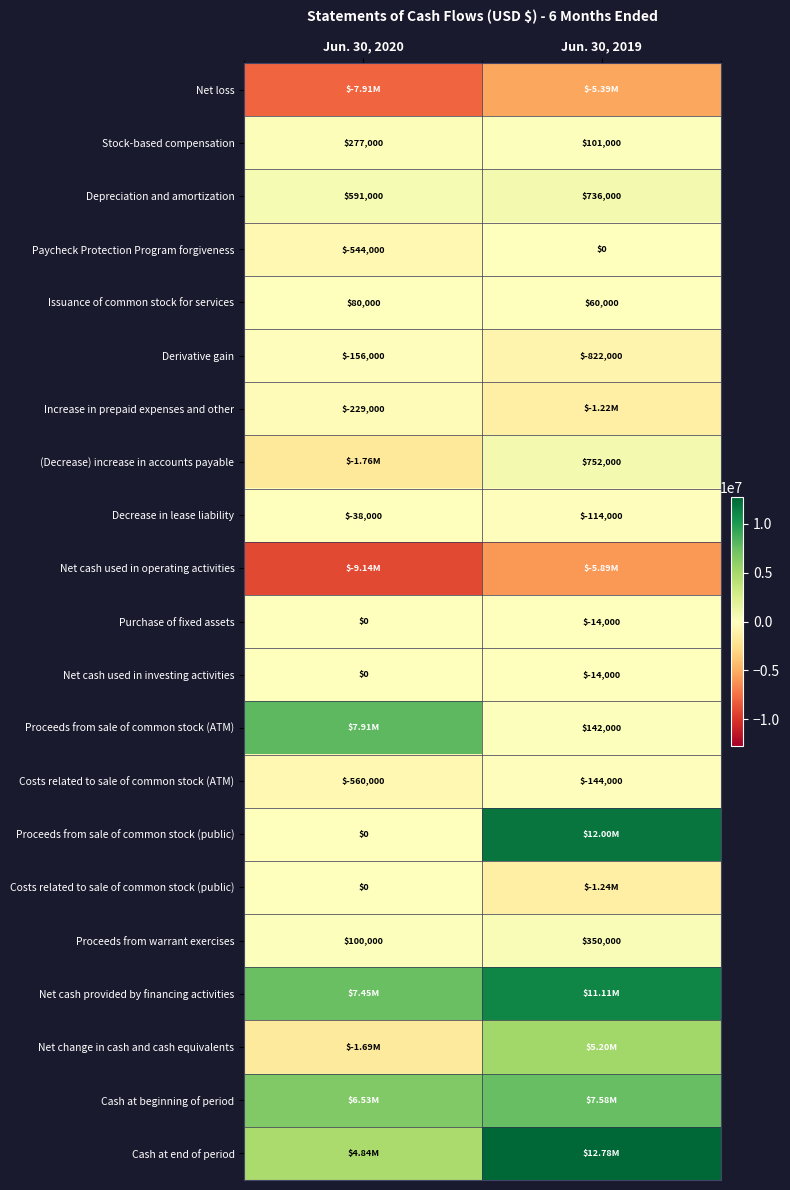

The value of Costs related to sale of common stock (ATM) at Jun. 30, 2020 is -560000. True or false?

True